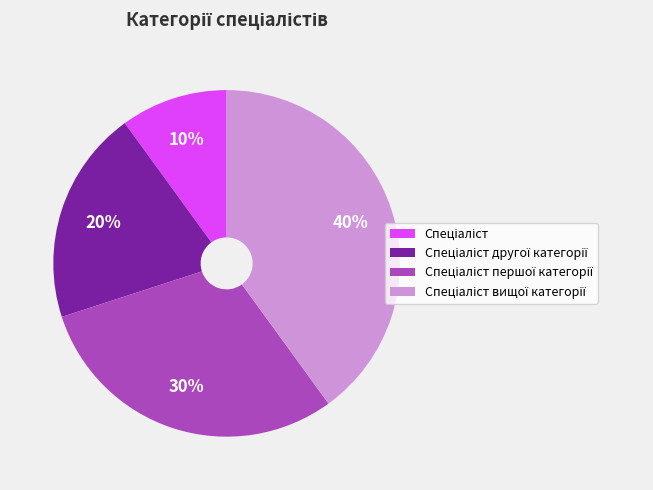

To the nearest percent, what is the difference between the largest and smallest slice percentages?

30%